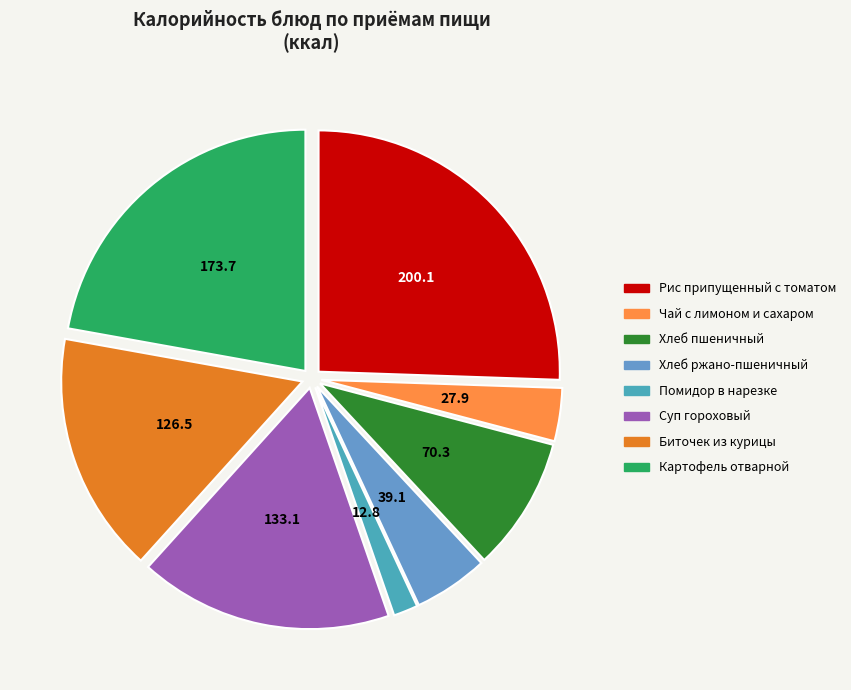

Is the sum of Чай с лимоном и сахаром and Биточек из курицы greater than half?

No